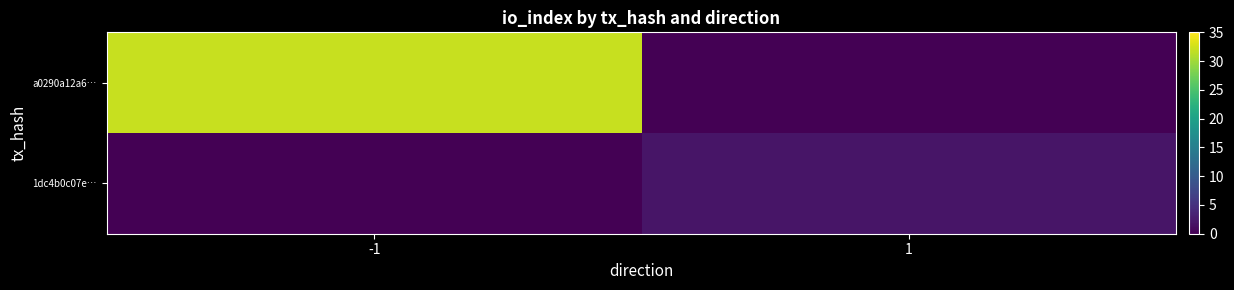

What is the total value across all series at -1?

32